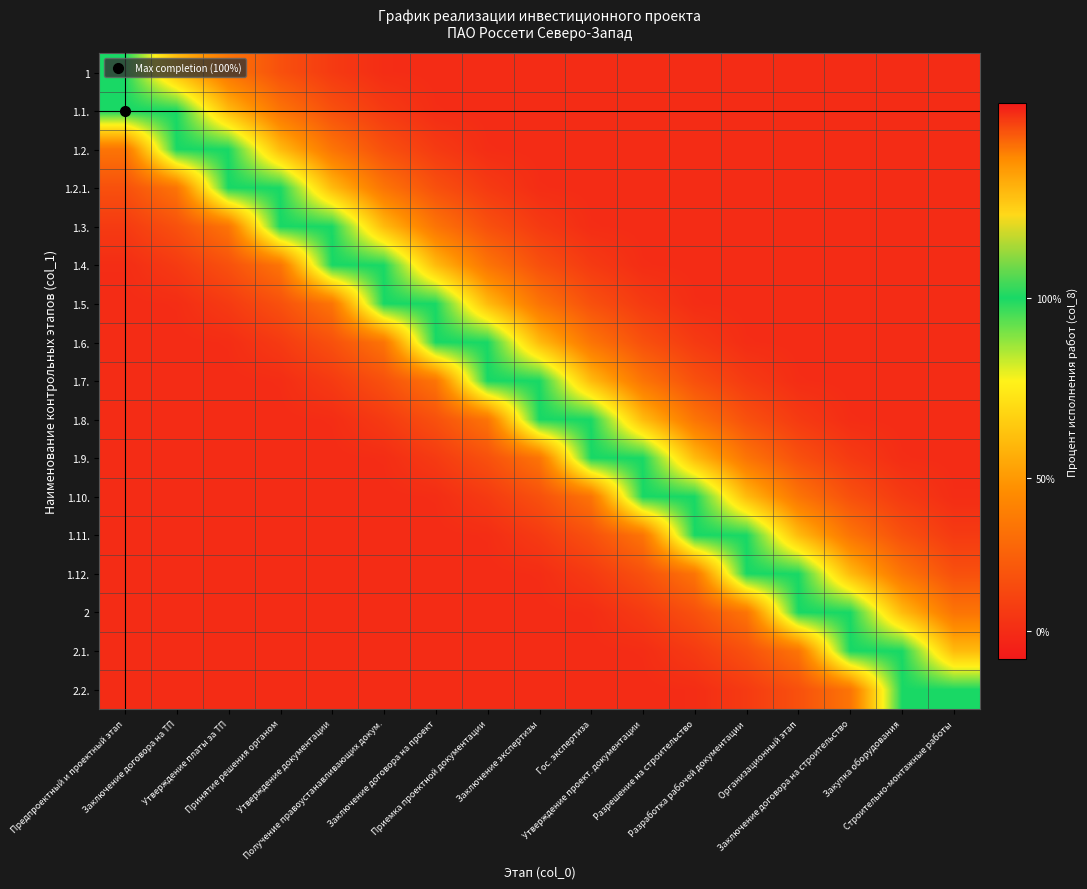

Which series has the largest range (max minus min)?

1